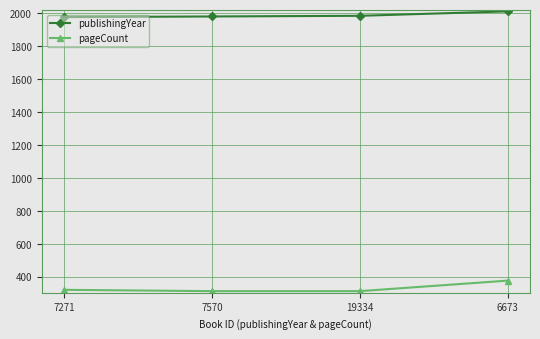

Which series changed the most between 19334 and 6673?

pageCount